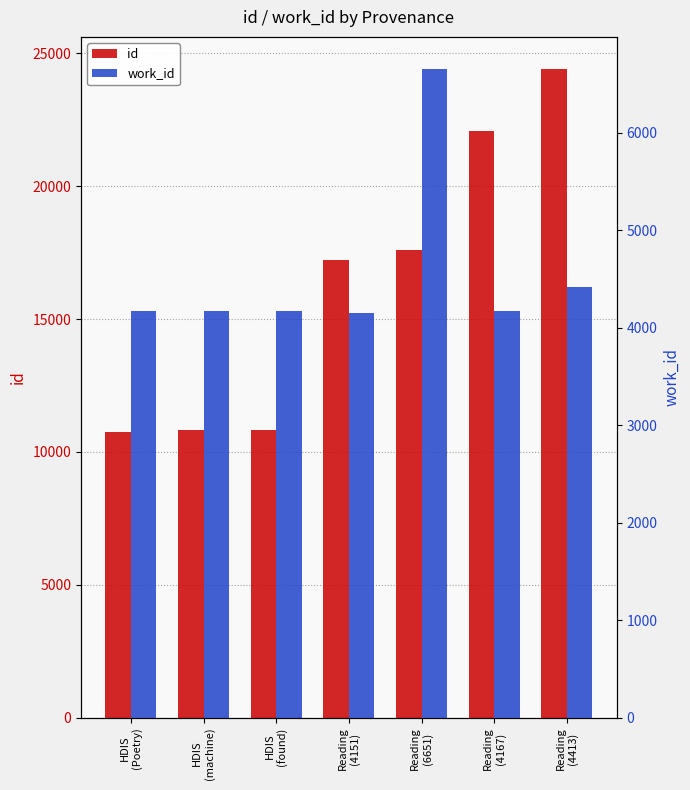

How many values in the id series exceed 17222?

3